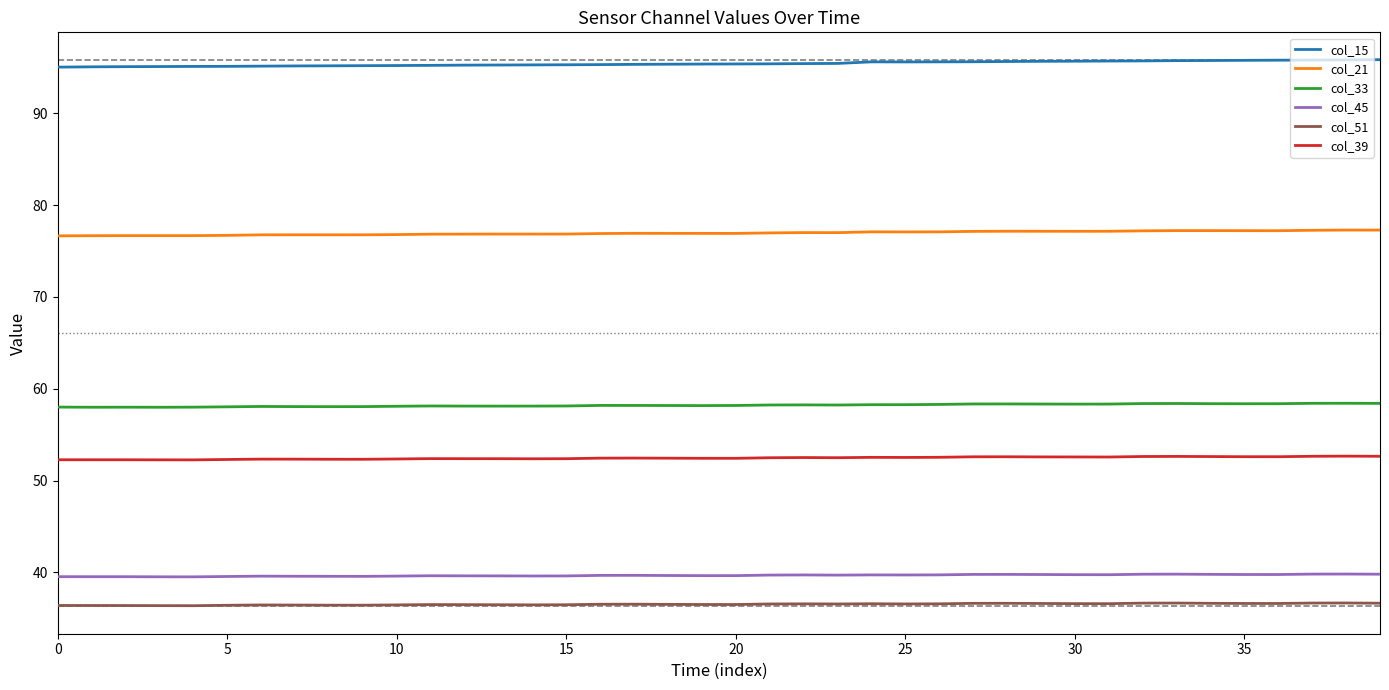

True or false: col_15 and col_39 cross at least once.

False